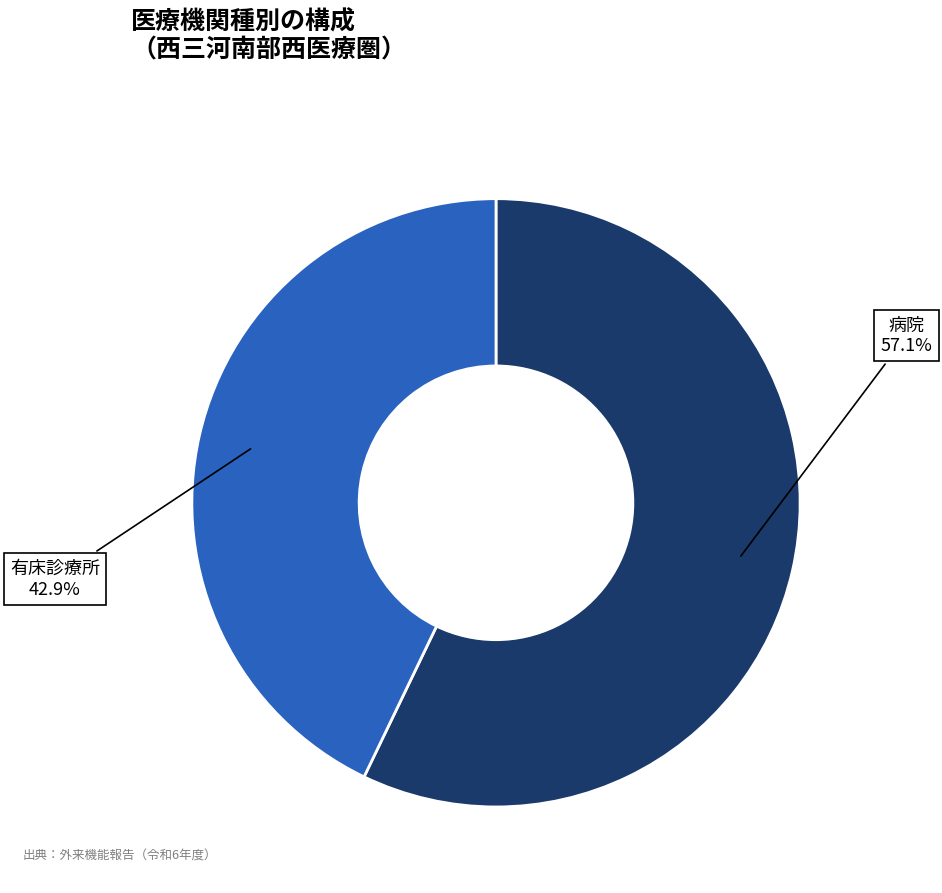

Which category has the smallest portion of the pie?

有床診療所